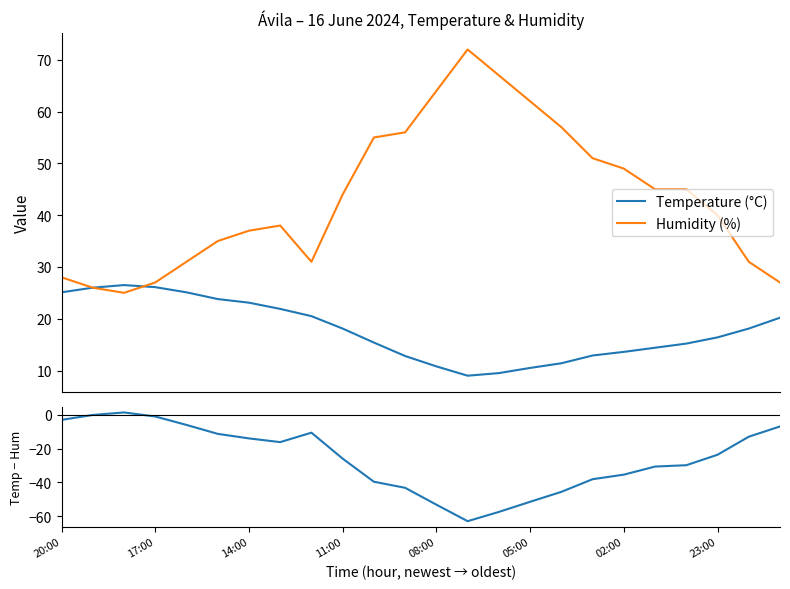

The value of Temp − Humidity at 19 is -30.6. True or false?

True